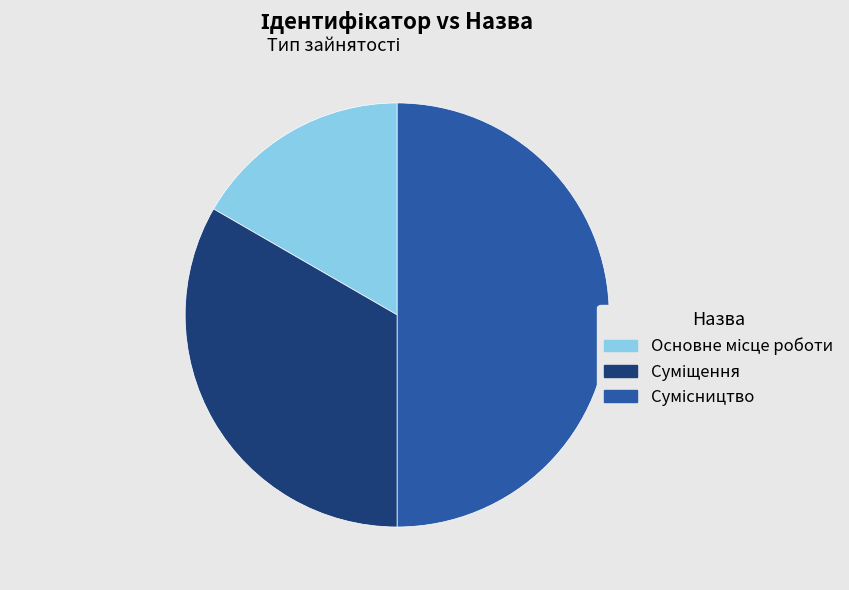

Which has a higher value, Сумісництво or Основне місце роботи?

Сумісництво